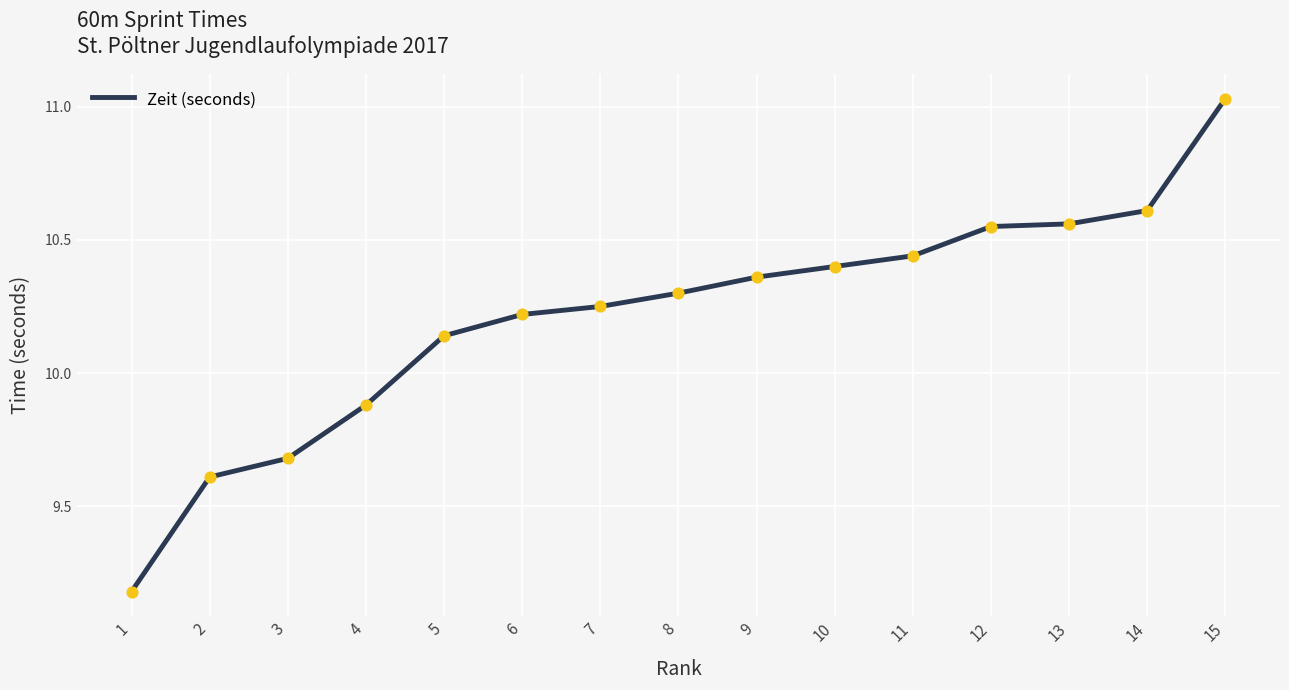

What is the change in value from 3 to 11?

+0.8